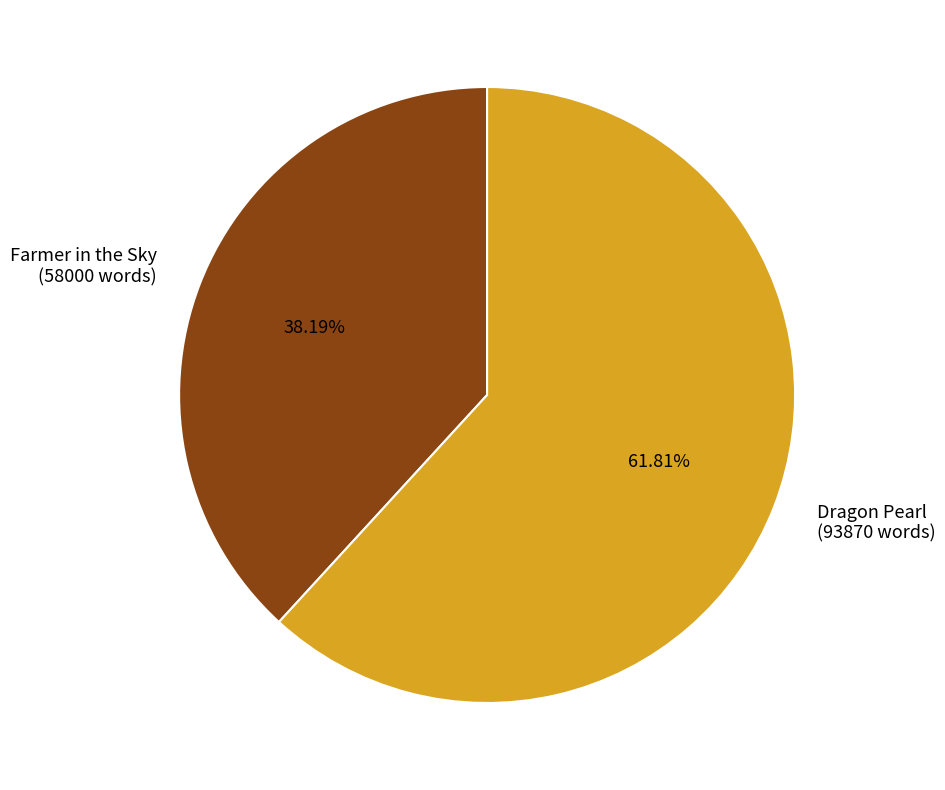

What is the smallest slice in the pie chart?

Farmer in the Sky